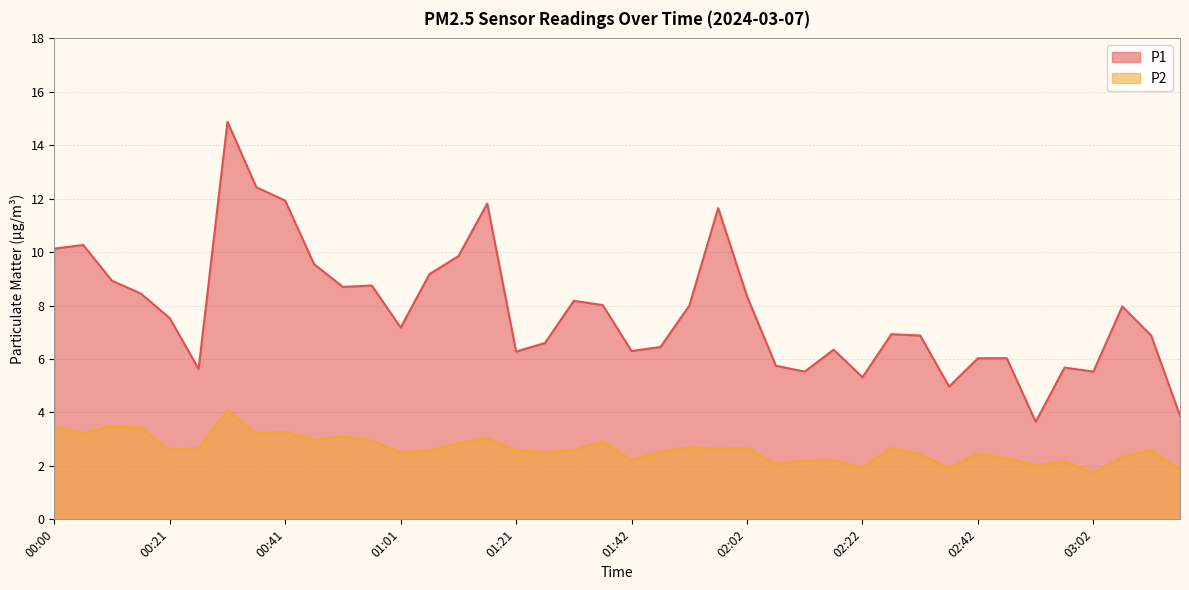

List the series in order of their overall mean, lowest first.

P2, P1